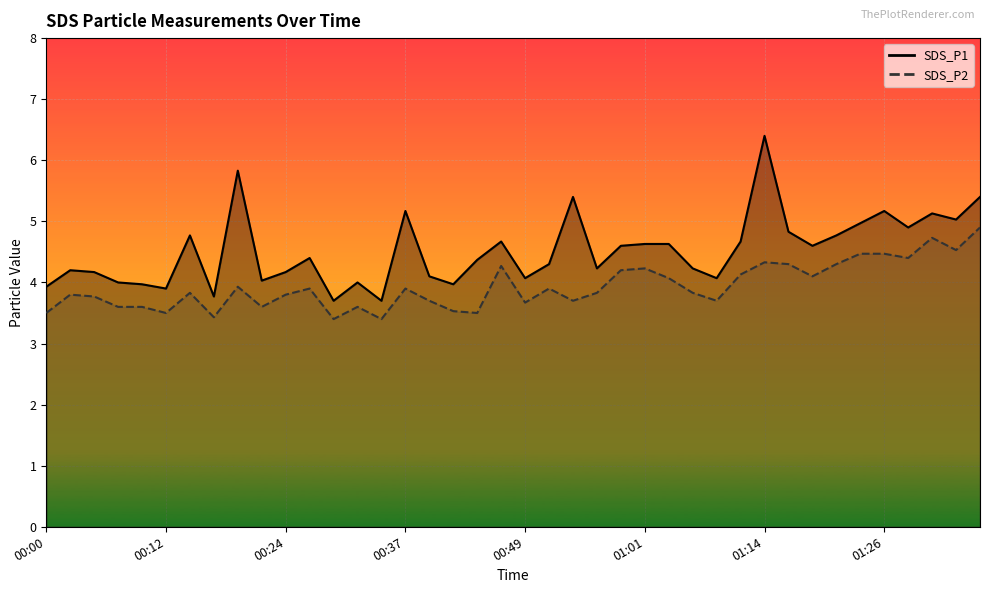

Rank the categories by SDS_P1 value from lowest to highest.

00:29, 00:34, 00:17, 00:12, 00:00, 00:10, 00:42, 00:07, 00:32, 00:22, 00:49, 01:09, 00:39, 00:05, 00:24, 00:02, 00:56, 01:06, 00:51, 00:44, 00:27, 00:59, 01:19, 01:01, 01:04, 00:46, 01:11, 00:15, 01:21, 01:16, 01:29, 01:24, 01:34, 01:31, 00:37, 01:26, 00:54, 01:36, 00:19, 01:14